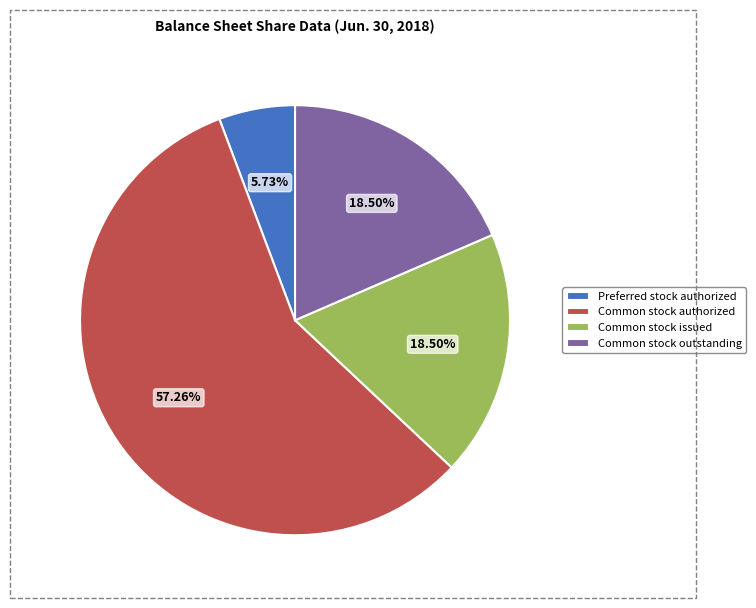

Between Common stock issued and Common stock authorized, which is larger?

Common stock authorized